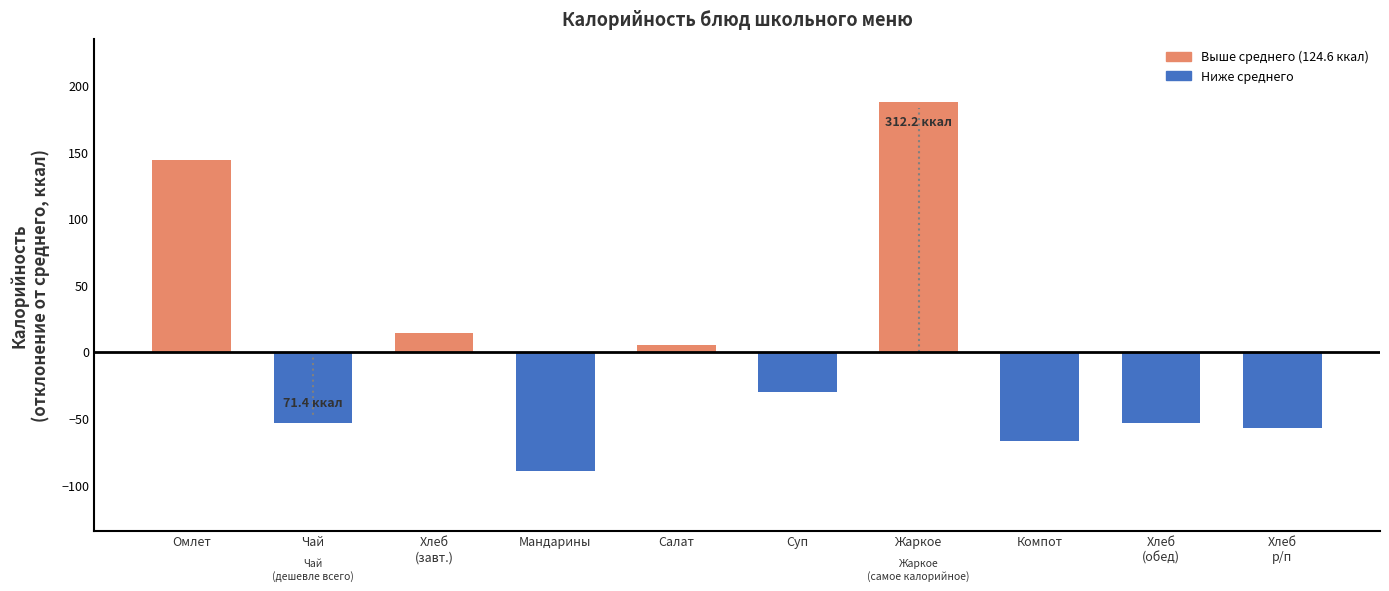

What is the label of the 9th bar from the right?

Чай